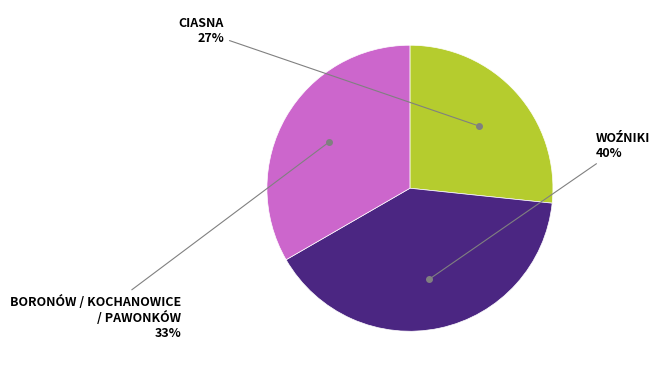

How many segments does this pie chart have?

3